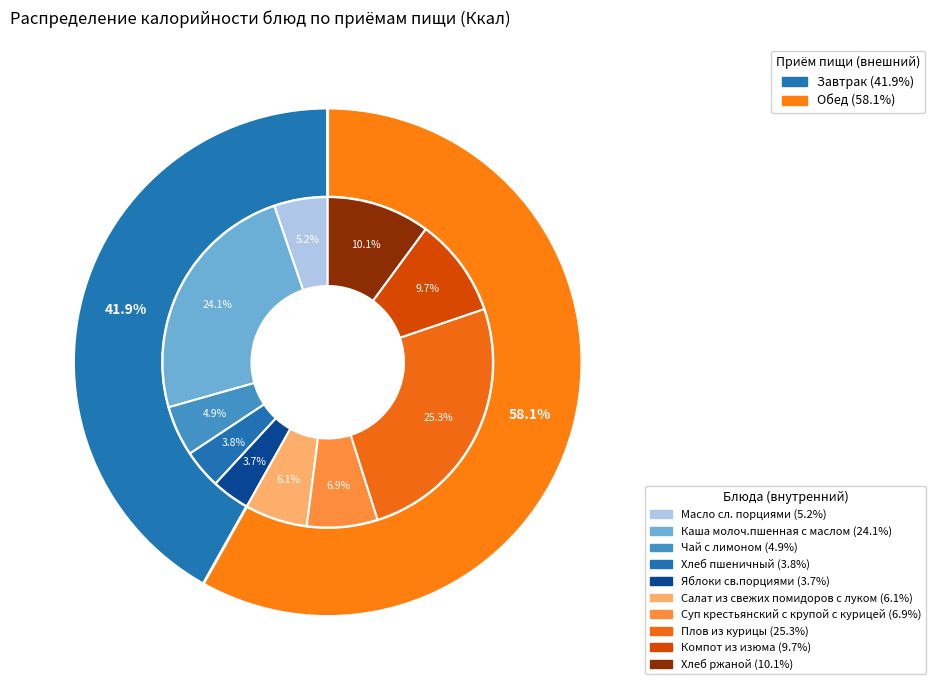

How many segments does this pie chart have?

10